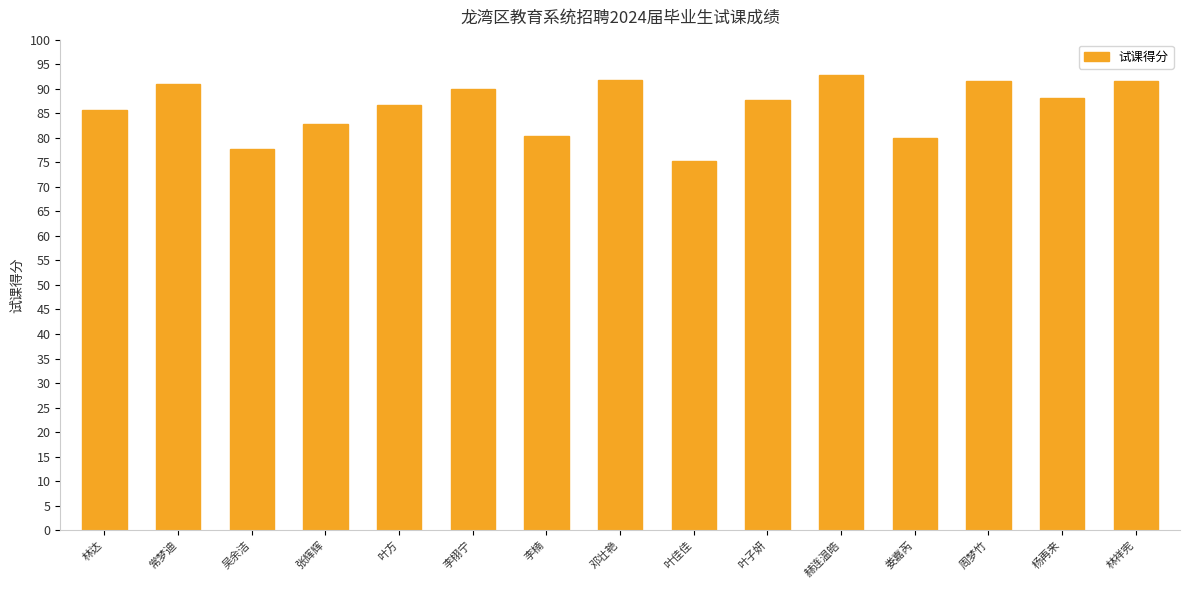

The chart shows a value of 91.6 at 林祥宪. True or false?

True